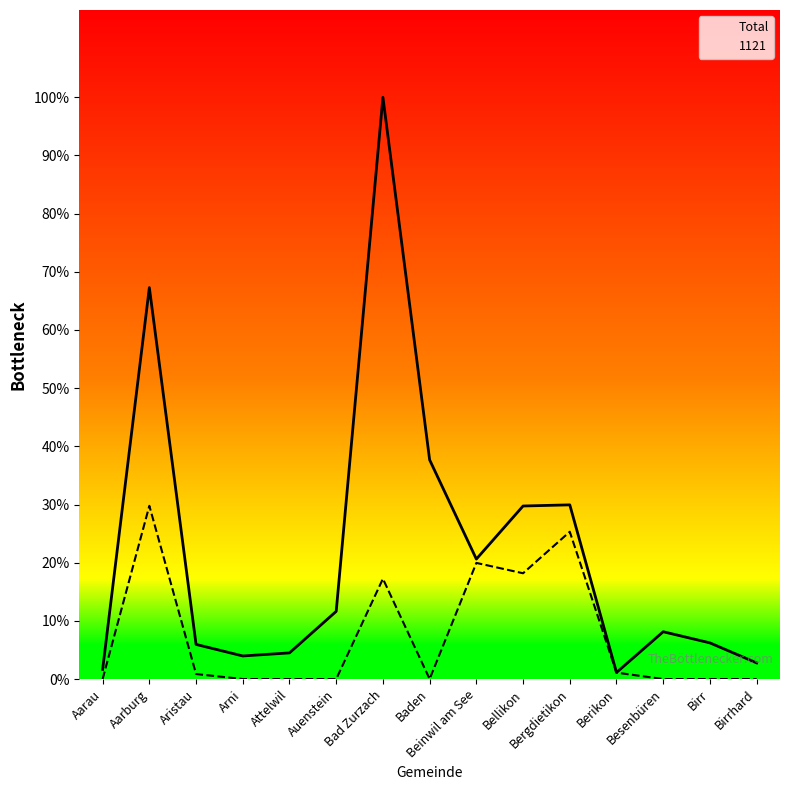

Count the number of categories in the chart.

15